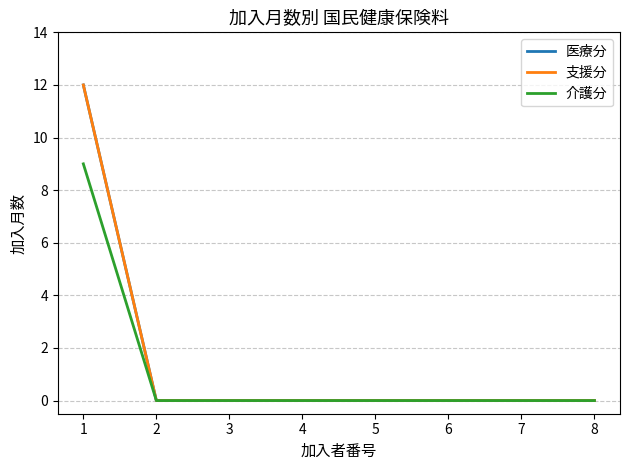

At which label does 支援分 reach its minimum?

2